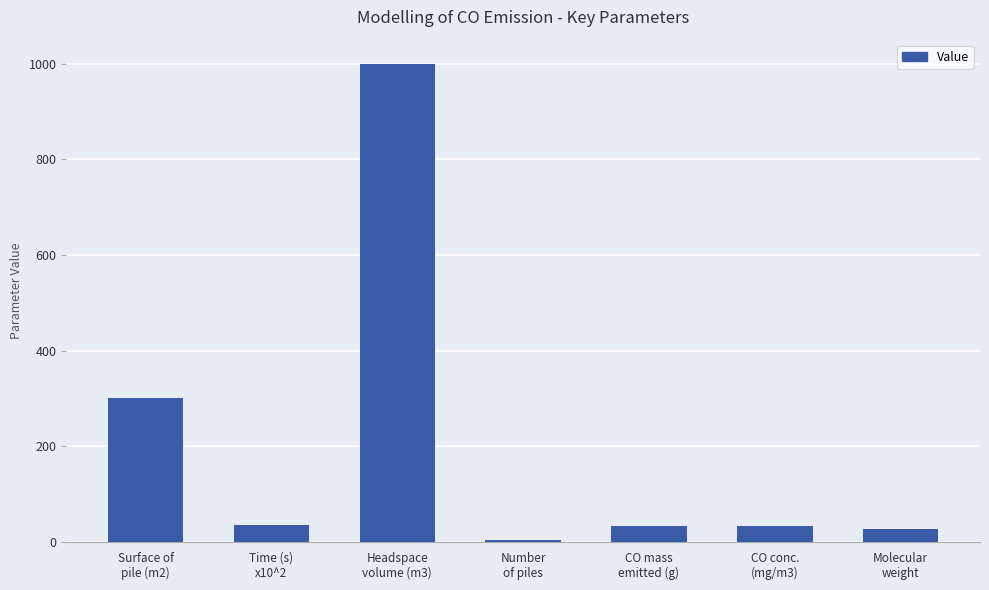

What is the value of the 6th bar from the left?

33.1